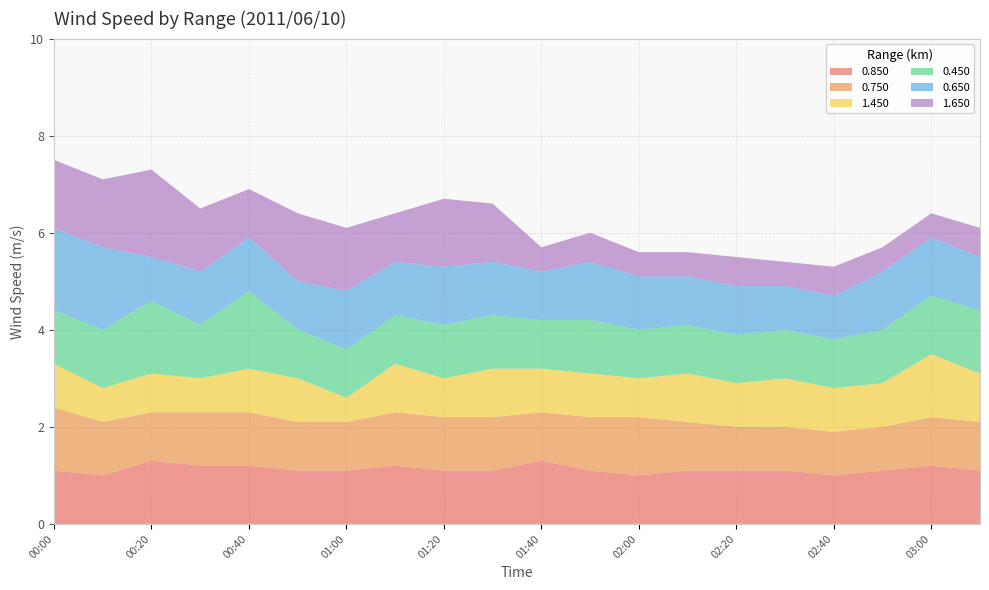

Reading right to left, list all the values displayed in this chart.

0.850: 1.1	1.2	1.1	1.0	1.1	1.1	1.1	1.0	1.1	1.3	1.1	1.1	1.2	1.1	1.1	1.2	1.2	1.3	1.0	1.1
0.750: 1.0	1.0	0.9	0.9	0.9	0.9	1.0	1.2	1.1	1.0	1.1	1.1	1.1	1.0	1.0	1.1	1.1	1.0	1.1	1.3
1.450: 1.0	1.3	0.9	0.9	1.0	0.9	1.0	0.8	0.9	0.9	1.0	0.8	1.0	0.5	0.9	0.9	0.7	0.8	0.7	0.9
0.450: 1.3	1.2	1.1	1.0	1.0	1.0	1.0	1.0	1.1	1.0	1.1	1.1	1.0	1.0	1.0	1.6	1.1	1.5	1.2	1.1
0.650: 1.1	1.2	1.2	0.9	0.9	1.0	1.0	1.1	1.2	1.0	1.1	1.2	1.1	1.2	1.0	1.1	1.1	0.9	1.7	1.7
1.650: 0.6	0.5	0.5	0.6	0.5	0.6	0.5	0.5	0.6	0.5	1.2	1.4	1.0	1.3	1.4	1.0	1.3	1.8	1.4	1.4